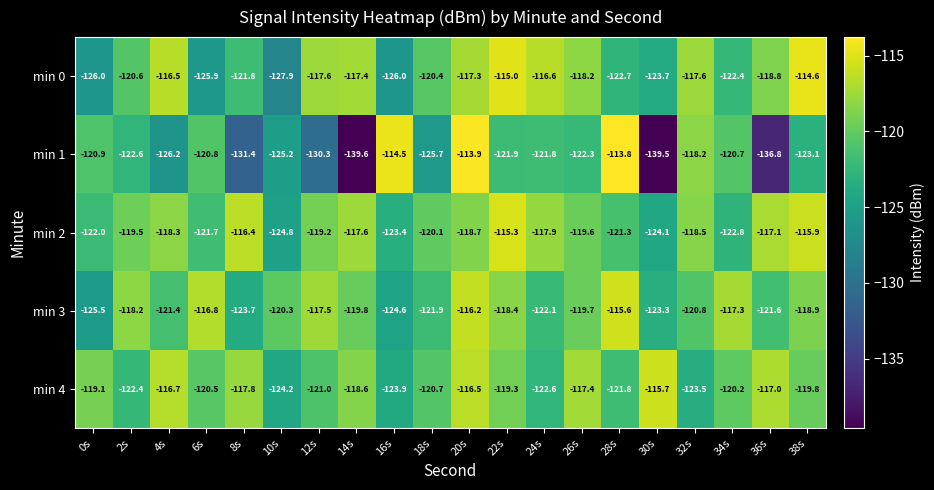

Which category has the lowest value across all series?

14s